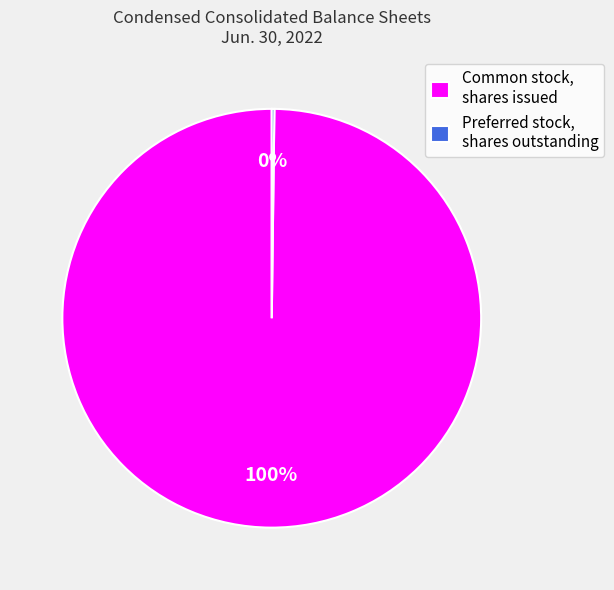

To the nearest percent, what portion does Common stock, shares issued represent?

100%